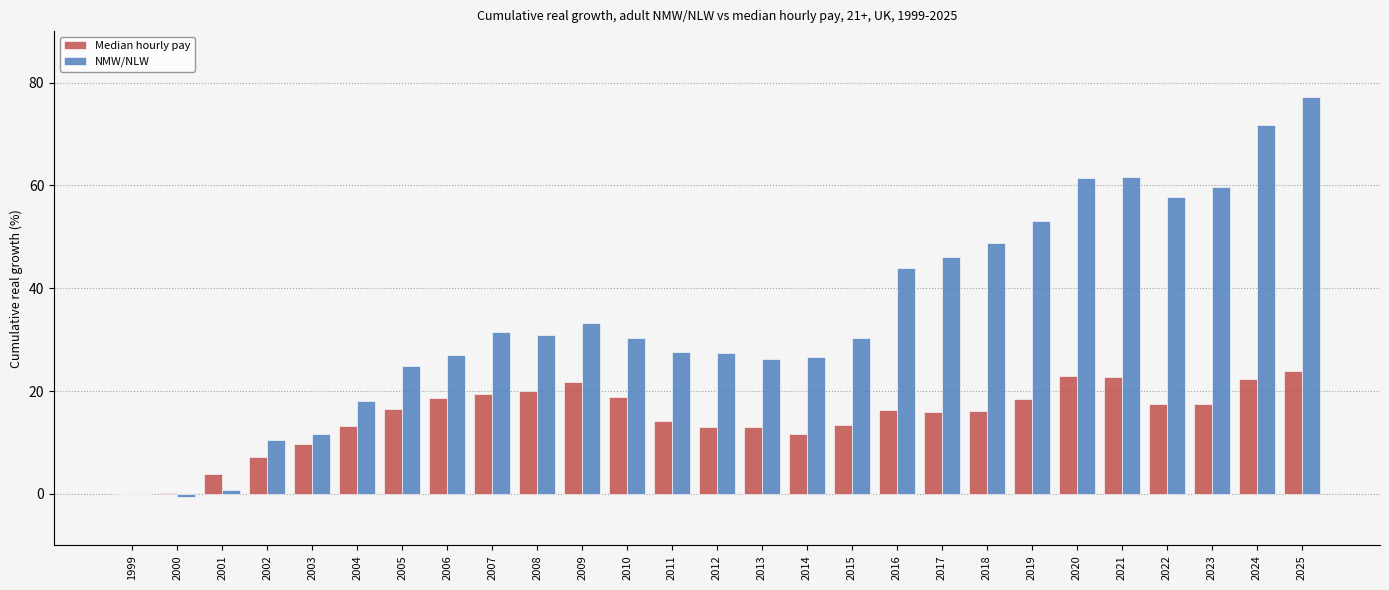

Which category has the highest value in the NMW/NLW series?

2025